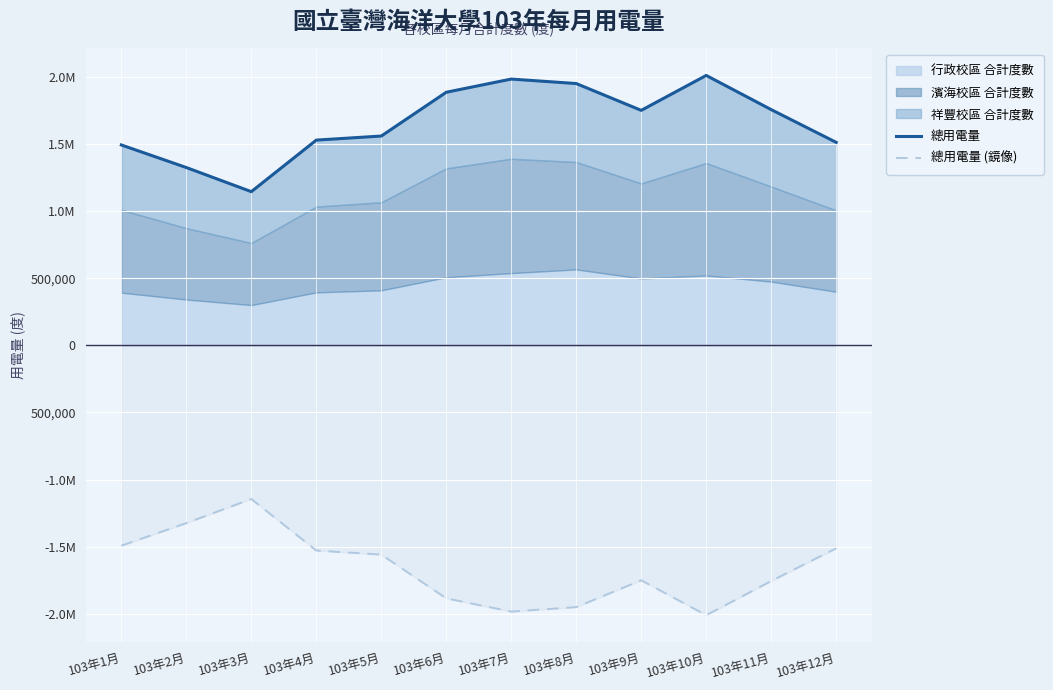

Where does the 總用電量 (鏡像) series first go above -1557800?

103年1月